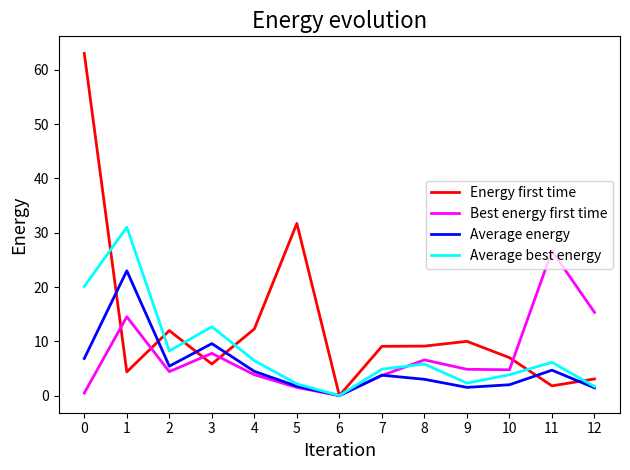

List the series in order of their peak value, highest first.

Energy first time, Average best energy, Best energy first time, Average energy